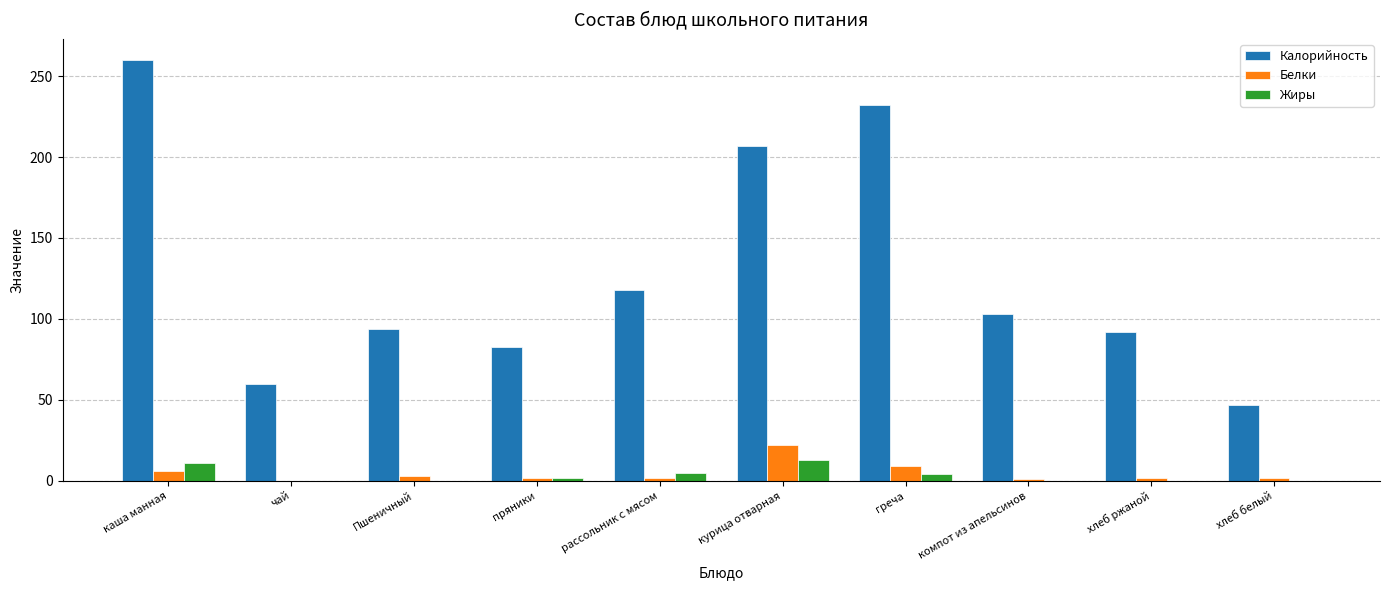

The Жиры series shows 0 at хлеб ржаной. True or false?

True